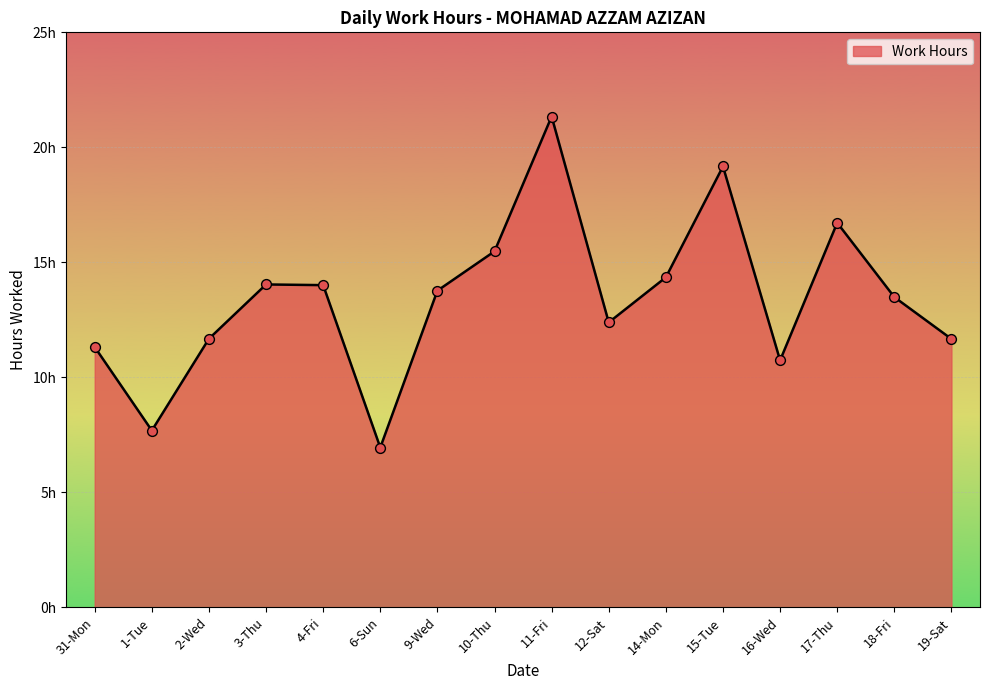

Approximately how many times larger is the value at 9-Wed compared to 19-Sat?

1.2